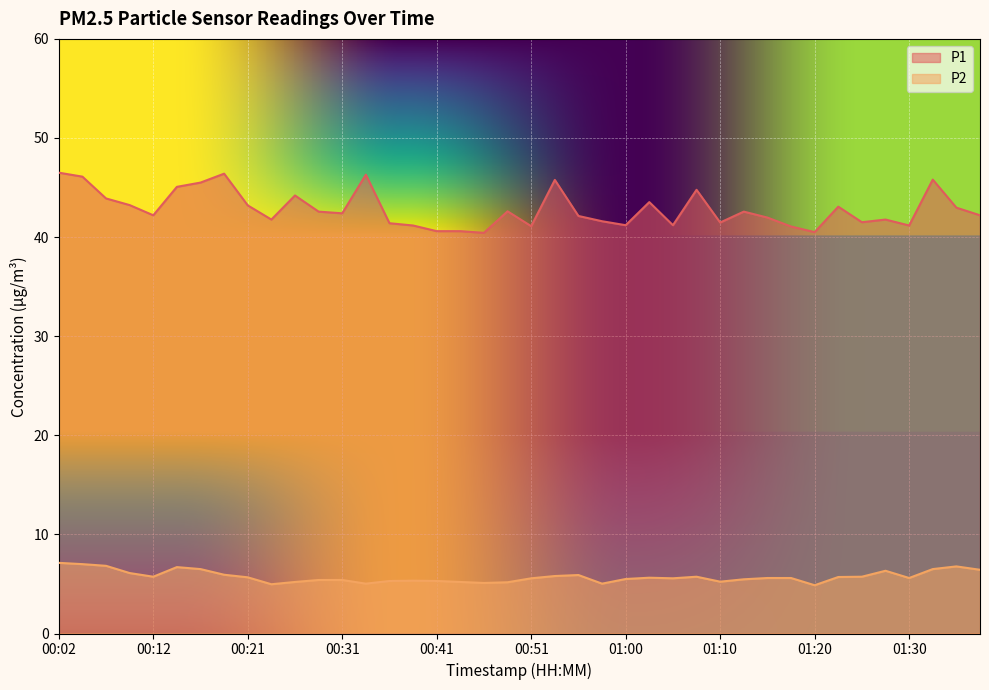

In P1, how many points are higher than both neighbors (excluding endpoints)?

11